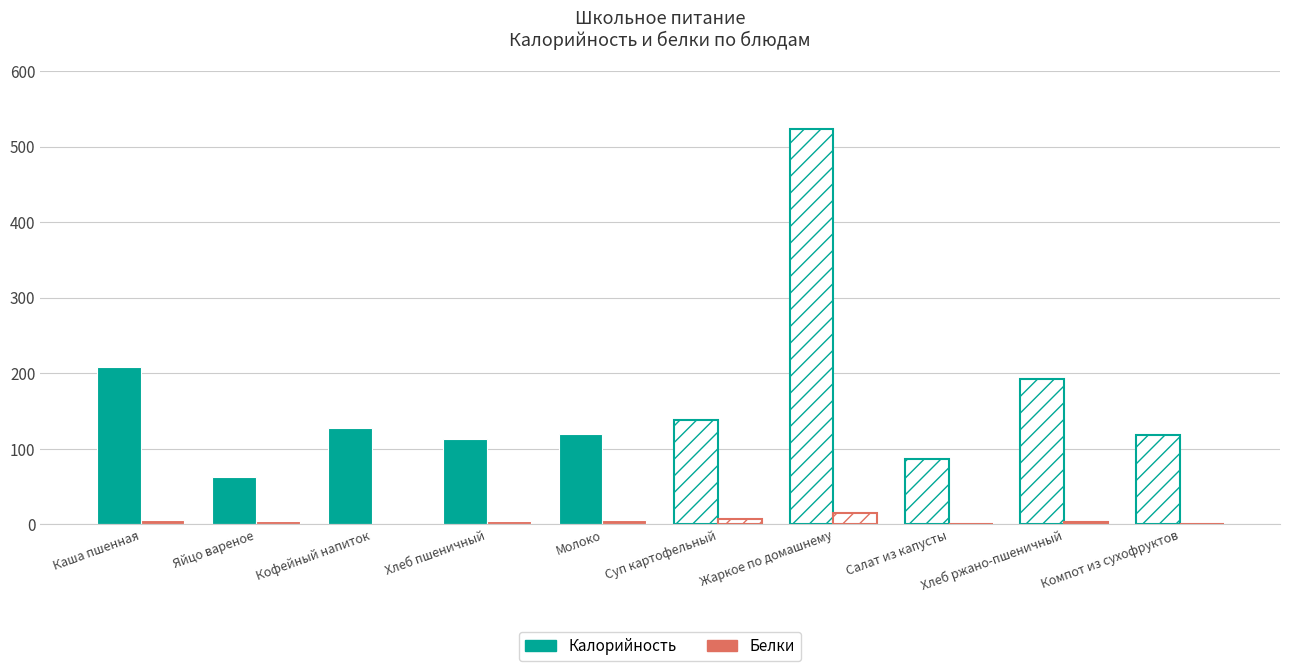

Are the bars grouped side by side (vs. stacked)?

Yes